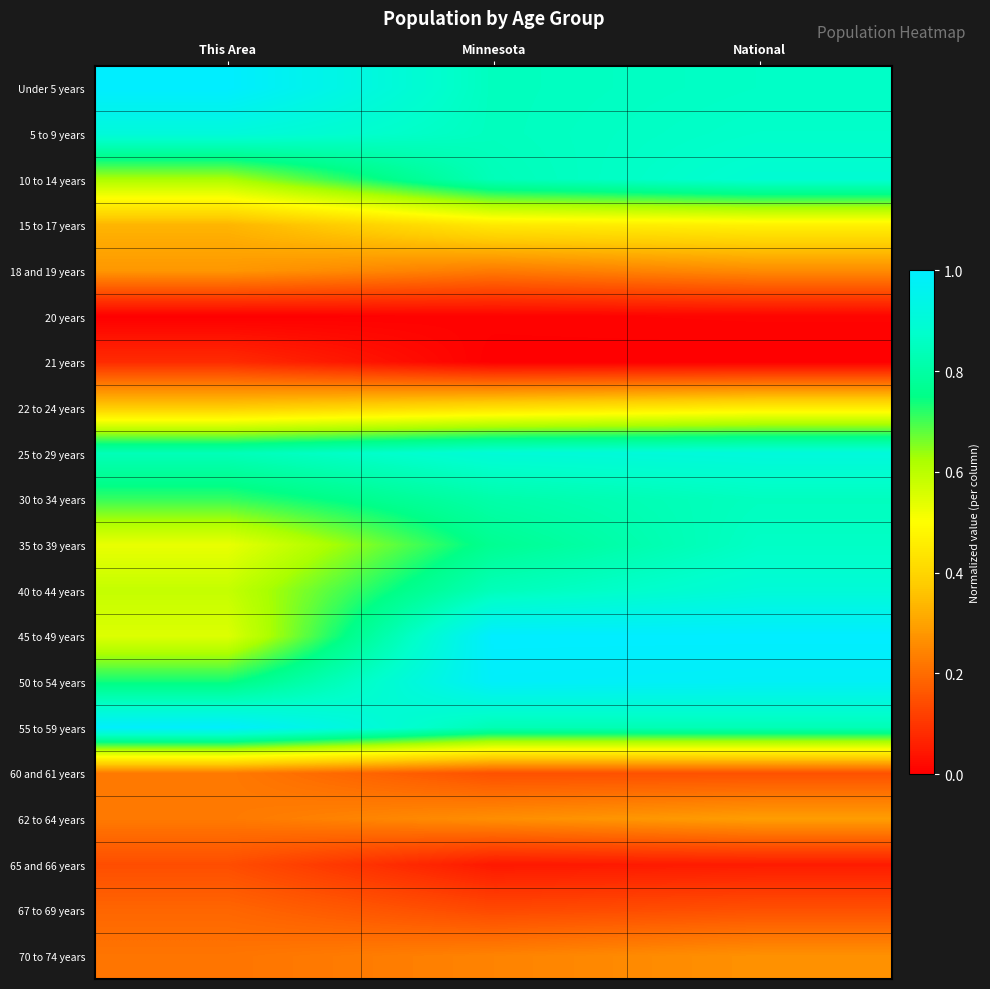

At Minnesota, list the series in order from smallest to largest.

21 years, 20 years, 65 and 66 years, 67 to 69 years, 60 and 61 years, 18 and 19 years, 70 to 74 years, 62 to 64 years, 22 to 24 years, 15 to 17 years, 35 to 39 years, 30 to 34 years, 55 to 59 years, 10 to 14 years, 40 to 44 years, Under 5 years, 5 to 9 years, 25 to 29 years, 50 to 54 years, 45 to 49 years